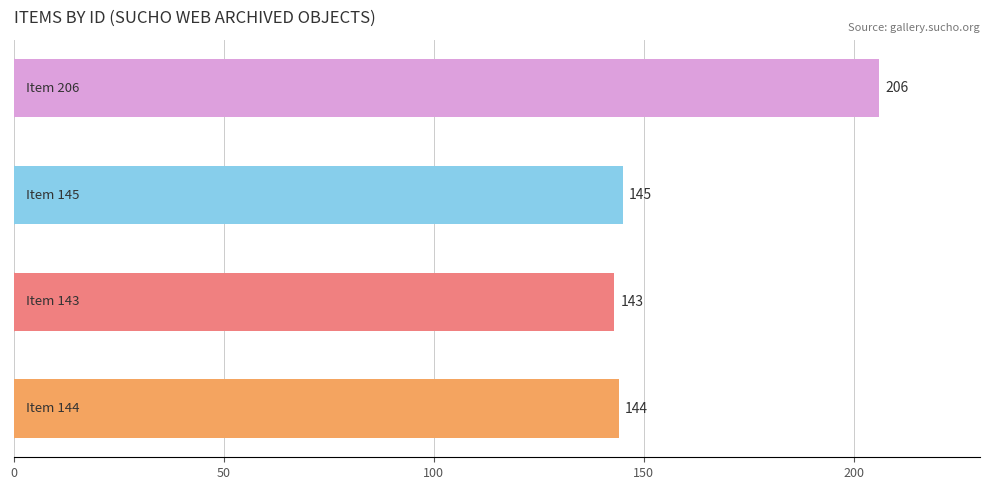

What is the difference between the maximum and minimum values?

63